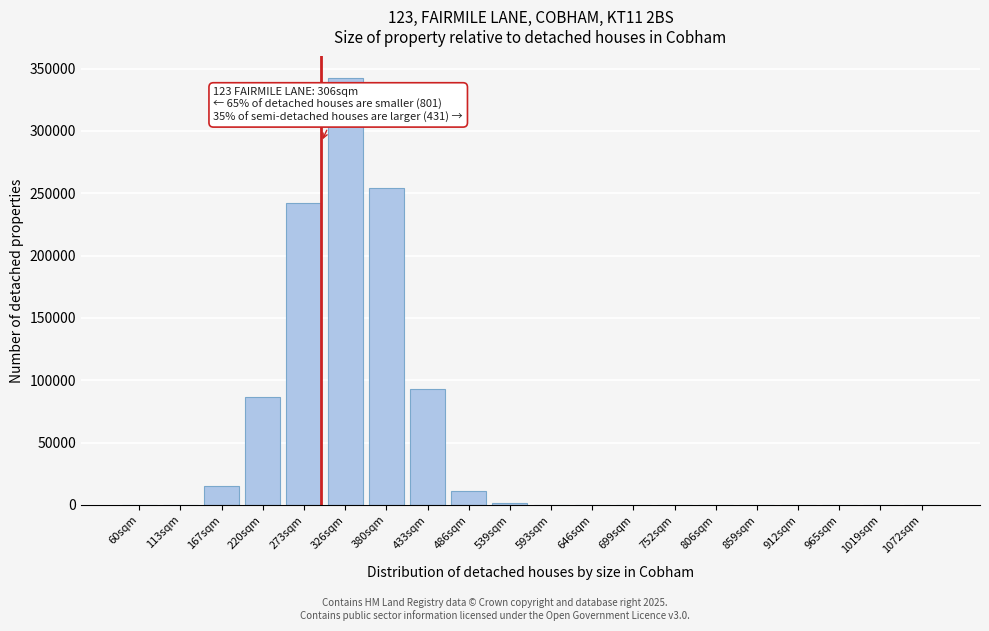

Reading right to left, extract all data points from this chart.

1072sqm=0	1019sqm=0	965sqm=0	912sqm=0	859sqm=0	806sqm=0	752sqm=0	699sqm=0	646sqm=0	593sqm=0	539sqm=1555	486sqm=11071	433sqm=92969	380sqm=254124	326sqm=342561	273sqm=241913	220sqm=86612	167sqm=14824	113sqm=0	60sqm=0